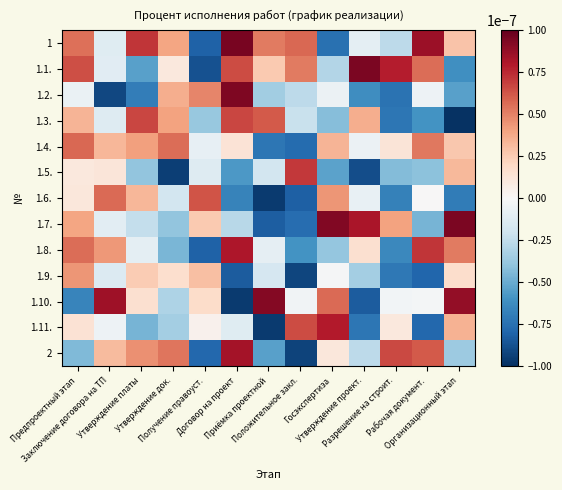

Reading left to right, list all the values displayed in this chart.

1: Предпроектный этап=0.0	Заключение договора на ТП=-0.0	Утверждение платы=0.0	Утверждение док.=0.0	Получение правоуст.=-0.0	Договор на проект=0.0	Приёмка проектной=0.0	Положительное закл.=0.0	Госэкспертиза=-0.0	Утверждение проект.=-0.0	Разрешение на строит.=-0.0	Рабочая документ.=0.0	Организационный этап=0.0
1.1.: Предпроектный этап=0.0	Заключение договора на ТП=-0.0	Утверждение платы=-0.0	Утверждение док.=0.0	Получение правоуст.=-0.0	Договор на проект=0.0	Приёмка проектной=0.0	Положительное закл.=0.0	Госэкспертиза=-0.0	Утверждение проект.=0.0	Разрешение на строит.=0.0	Рабочая документ.=0.0	Организационный этап=-0.0
1.2.: Предпроектный этап=-0.0	Заключение договора на ТП=-0.0	Утверждение платы=-0.0	Утверждение док.=0.0	Получение правоуст.=0.0	Договор на проект=0.0	Приёмка проектной=-0.0	Положительное закл.=-0.0	Госэкспертиза=-0.0	Утверждение проект.=-0.0	Разрешение на строит.=-0.0	Рабочая документ.=-0.0	Организационный этап=-0.0
1.3.: Предпроектный этап=0.0	Заключение договора на ТП=-0.0	Утверждение платы=0.0	Утверждение док.=0.0	Получение правоуст.=-0.0	Договор на проект=0.0	Приёмка проектной=0.0	Положительное закл.=-0.0	Госэкспертиза=-0.0	Утверждение проект.=0.0	Разрешение на строит.=-0.0	Рабочая документ.=-0.0	Организационный этап=-0.0
1.4.: Предпроектный этап=0.0	Заключение договора на ТП=0.0	Утверждение платы=0.0	Утверждение док.=0.0	Получение правоуст.=-0.0	Договор на проект=0.0	Приёмка проектной=-0.0	Положительное закл.=-0.0	Госэкспертиза=0.0	Утверждение проект.=-0.0	Разрешение на строит.=0.0	Рабочая документ.=0.0	Организационный этап=0.0
1.5.: Предпроектный этап=0.0	Заключение договора на ТП=0.0	Утверждение платы=-0.0	Утверждение док.=-0.0	Получение правоуст.=-0.0	Договор на проект=-0.0	Приёмка проектной=-0.0	Положительное закл.=0.0	Госэкспертиза=-0.0	Утверждение проект.=-0.0	Разрешение на строит.=-0.0	Рабочая документ.=-0.0	Организационный этап=0.0
1.6.: Предпроектный этап=0.0	Заключение договора на ТП=0.0	Утверждение платы=0.0	Утверждение док.=-0.0	Получение правоуст.=0.0	Договор на проект=-0.0	Приёмка проектной=-0.0	Положительное закл.=-0.0	Госэкспертиза=0.0	Утверждение проект.=-0.0	Разрешение на строит.=-0.0	Рабочая документ.=0.0	Организационный этап=-0.0
1.7.: Предпроектный этап=0.0	Заключение договора на ТП=-0.0	Утверждение платы=-0.0	Утверждение док.=-0.0	Получение правоуст.=0.0	Договор на проект=-0.0	Приёмка проектной=-0.0	Положительное закл.=-0.0	Госэкспертиза=0.0	Утверждение проект.=0.0	Разрешение на строит.=0.0	Рабочая документ.=-0.0	Организационный этап=0.0
1.8.: Предпроектный этап=0.0	Заключение договора на ТП=0.0	Утверждение платы=-0.0	Утверждение док.=-0.0	Получение правоуст.=-0.0	Договор на проект=0.0	Приёмка проектной=-0.0	Положительное закл.=-0.0	Госэкспертиза=-0.0	Утверждение проект.=0.0	Разрешение на строит.=-0.0	Рабочая документ.=0.0	Организационный этап=0.0
1.9.: Предпроектный этап=0.0	Заключение договора на ТП=-0.0	Утверждение платы=0.0	Утверждение док.=0.0	Получение правоуст.=0.0	Договор на проект=-0.0	Приёмка проектной=-0.0	Положительное закл.=-0.0	Госэкспертиза=-0.0	Утверждение проект.=-0.0	Разрешение на строит.=-0.0	Рабочая документ.=-0.0	Организационный этап=0.0
1.10.: Предпроектный этап=-0.0	Заключение договора на ТП=0.0	Утверждение платы=0.0	Утверждение док.=-0.0	Получение правоуст.=0.0	Договор на проект=-0.0	Приёмка проектной=0.0	Положительное закл.=-0.0	Госэкспертиза=0.0	Утверждение проект.=-0.0	Разрешение на строит.=-0.0	Рабочая документ.=-0.0	Организационный этап=0.0
1.11.: Предпроектный этап=0.0	Заключение договора на ТП=-0.0	Утверждение платы=-0.0	Утверждение док.=-0.0	Получение правоуст.=0.0	Договор на проект=-0.0	Приёмка проектной=-0.0	Положительное закл.=0.0	Госэкспертиза=0.0	Утверждение проект.=-0.0	Разрешение на строит.=0.0	Рабочая документ.=-0.0	Организационный этап=0.0
2: Предпроектный этап=-0.0	Заключение договора на ТП=0.0	Утверждение платы=0.0	Утверждение док.=0.0	Получение правоуст.=-0.0	Договор на проект=0.0	Приёмка проектной=-0.0	Положительное закл.=-0.0	Госэкспертиза=0.0	Утверждение проект.=-0.0	Разрешение на строит.=0.0	Рабочая документ.=0.0	Организационный этап=-0.0